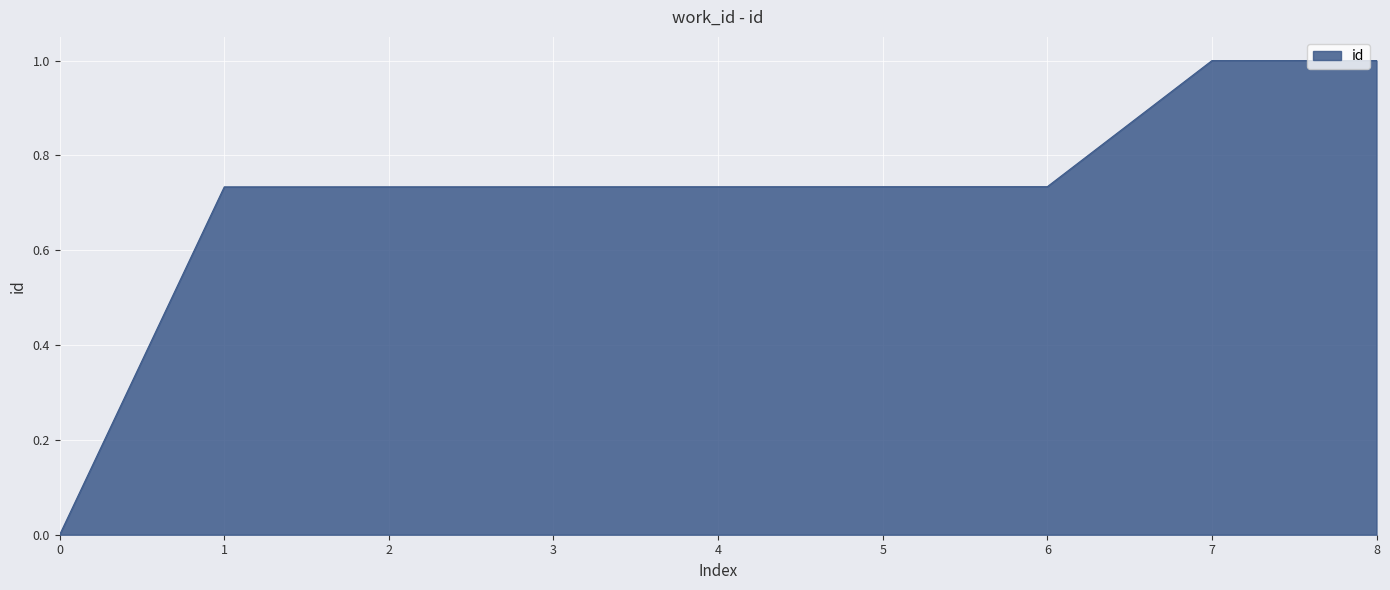

What is the change in value from 0 to 5?

+0.7